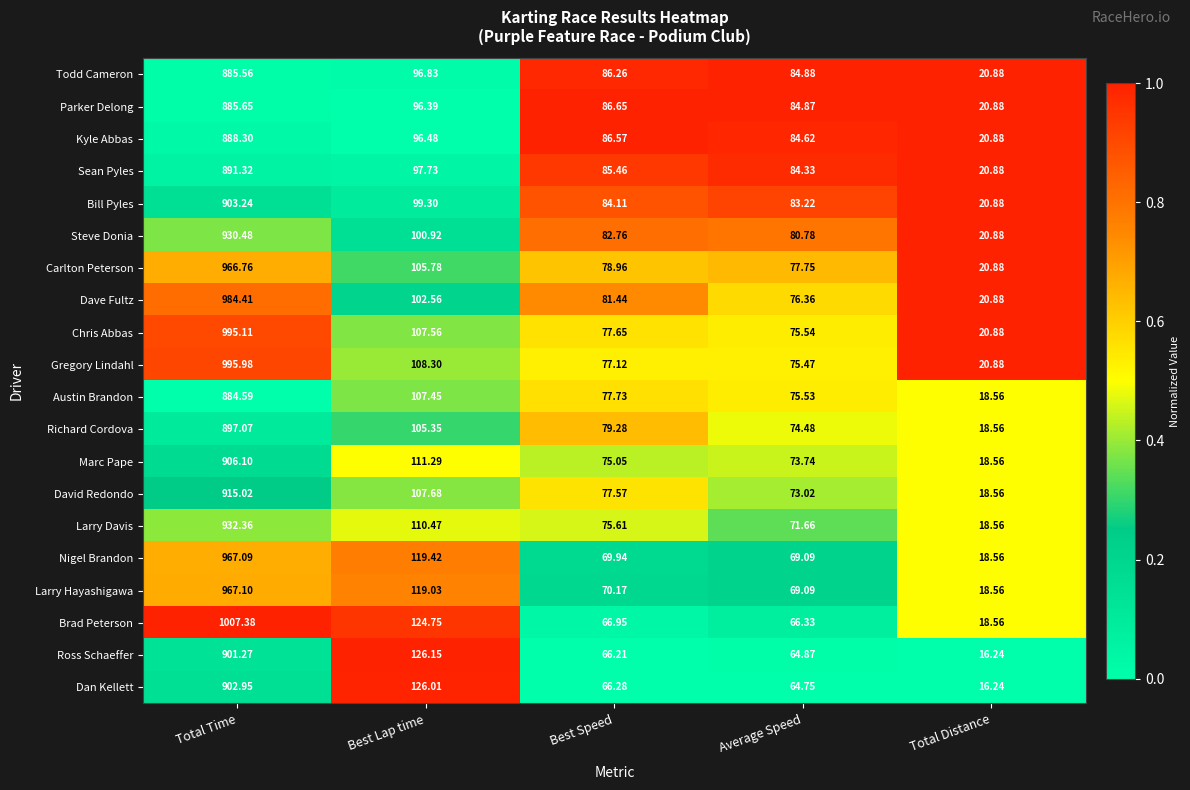

What is the total value across all series at Total Distance?

389.8